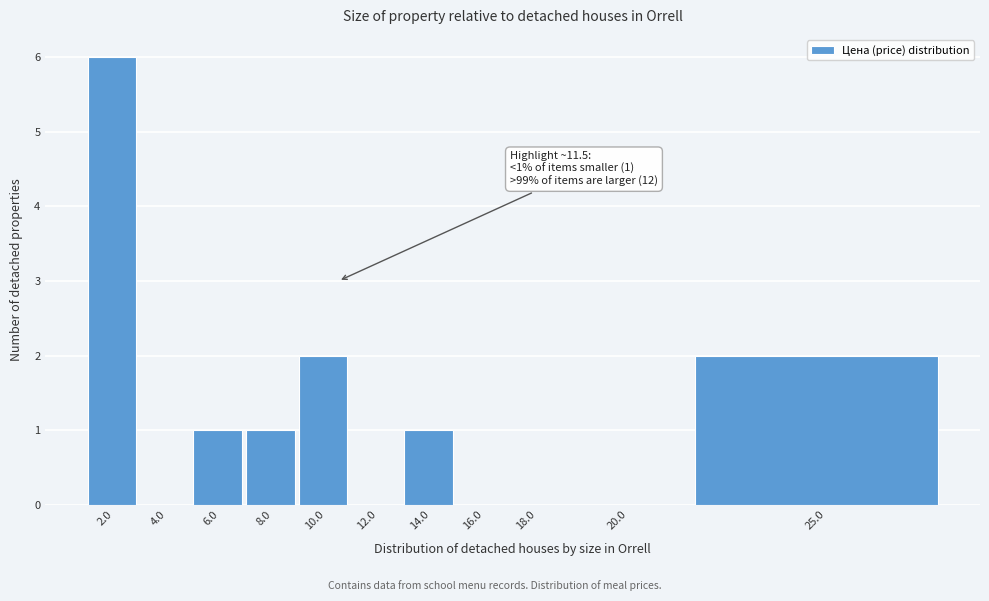

Reading left to right, what are all the values shown in this chart?

2.0=6	4.0=0	6.0=1	8.0=1	10.0=2	12.0=0	14.0=1	16.0=0	18.0=0	20.0=0	25.0=2